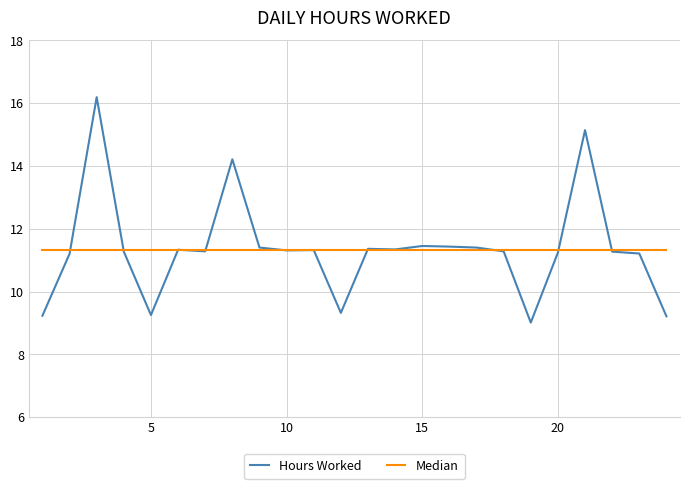

After their last crossing, which series has the higher values: Median or Hours Worked?

Median